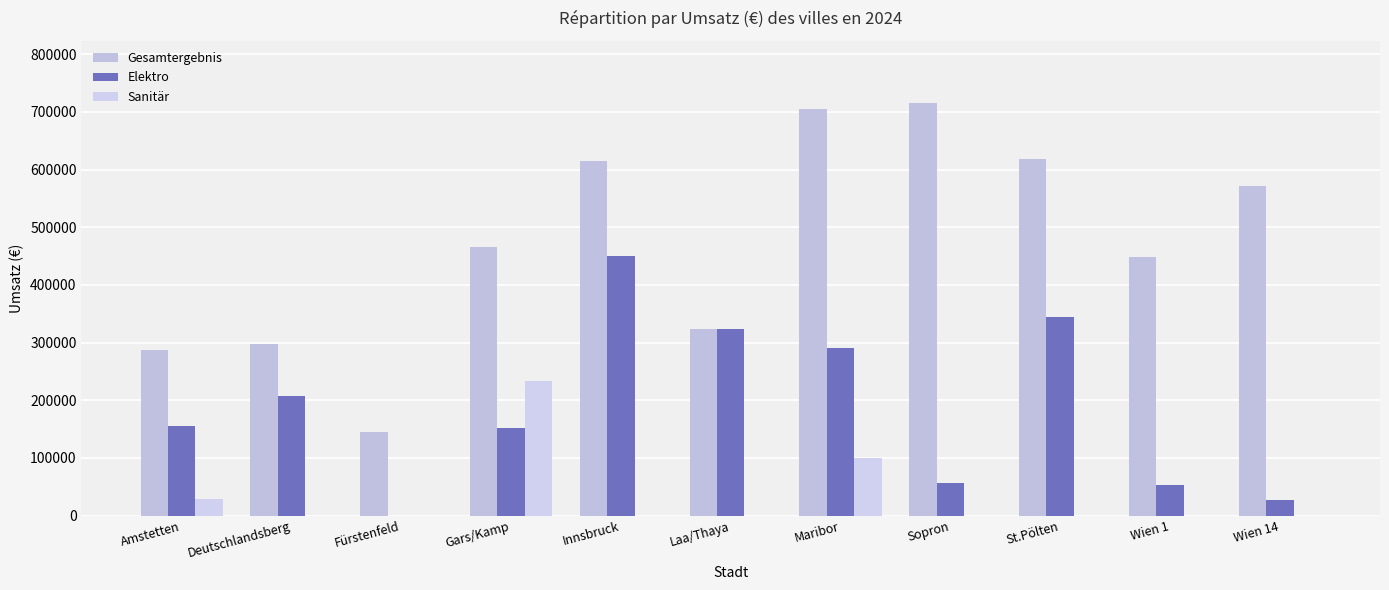

How many groups of bars are there?

11